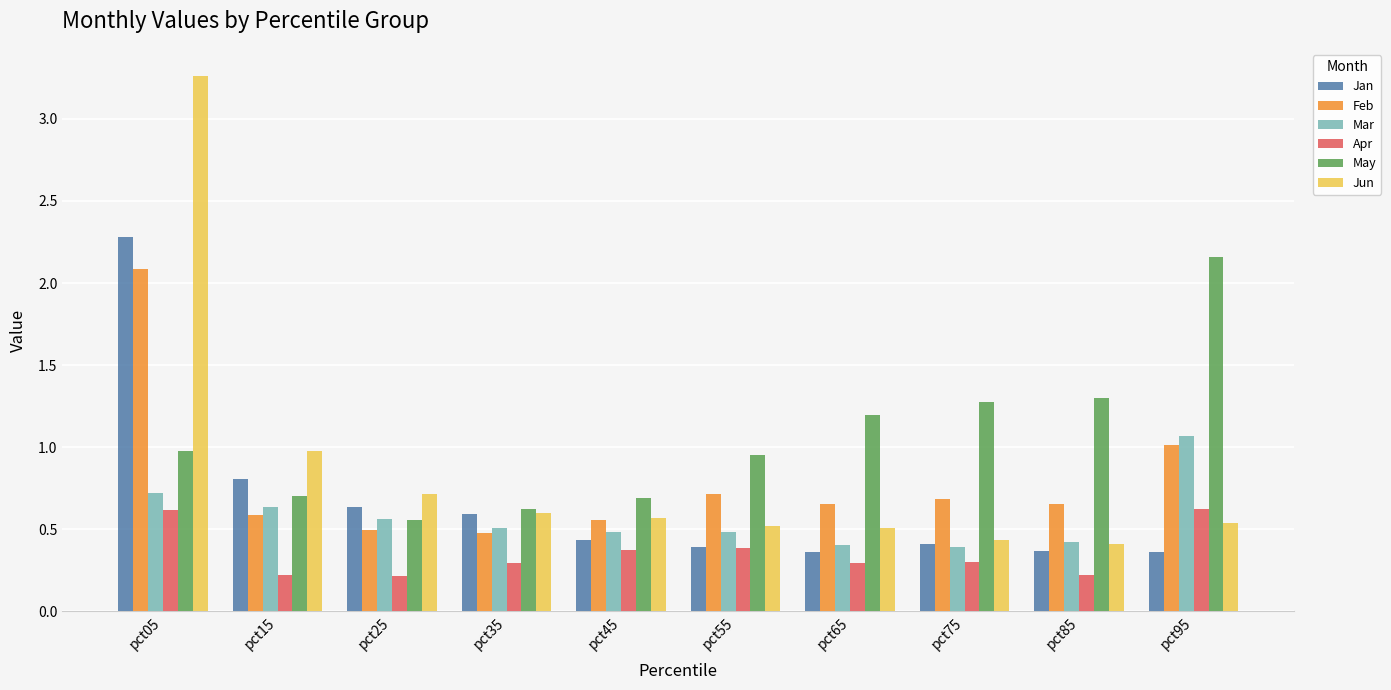

What is the sum of the May values at pct15 and pct85?

2.0